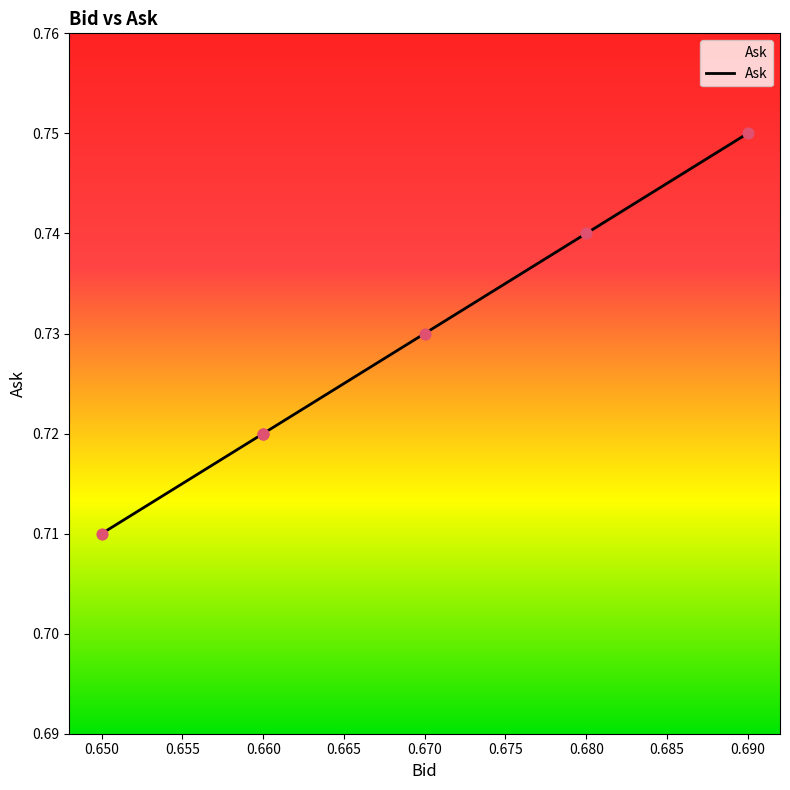

Which has a higher value, 0.650 or 0.660?

0.660